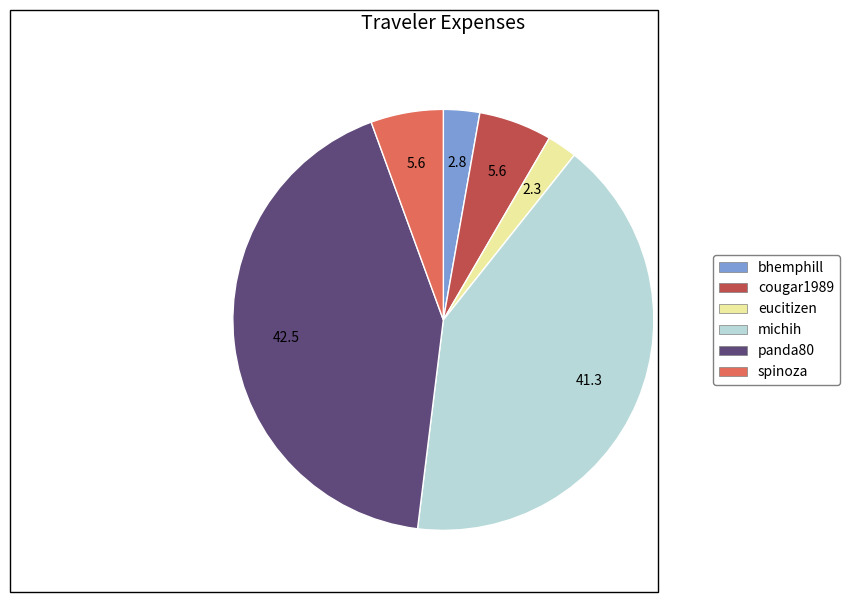

Is it true that eucitizen is 2% of the pie?

True